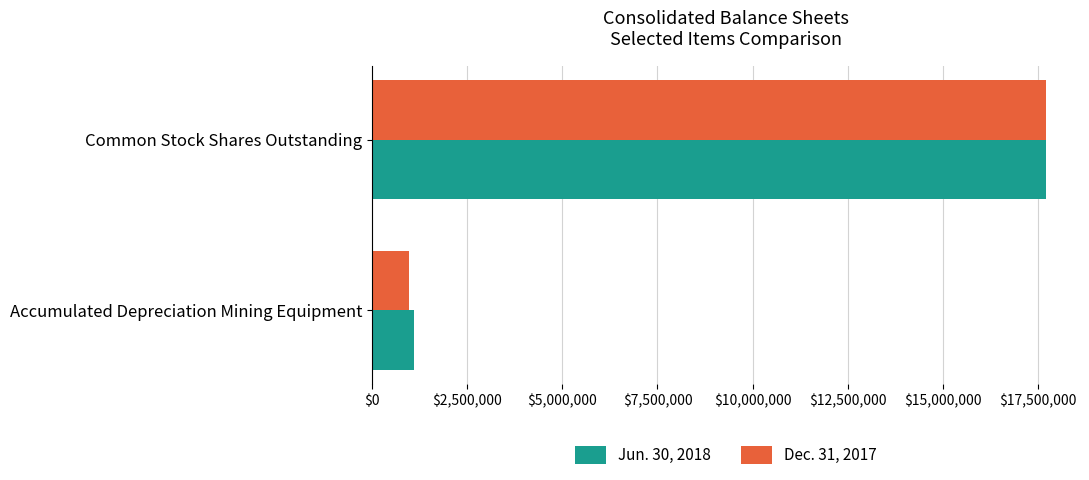

At how many categories does at least one series exceed 1222512?

1